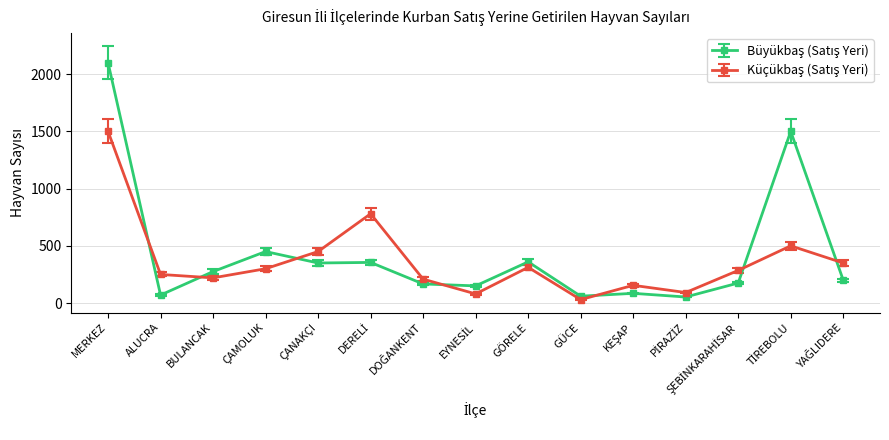

What is the label of the 9th point from the left?

GÖRELE